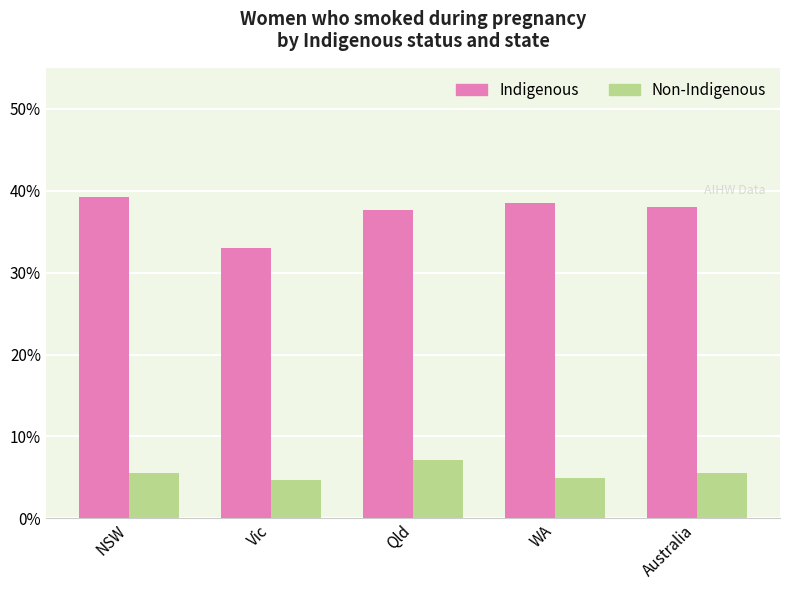

The Non-Indigenous series shows 4.9 at WA. True or false?

True